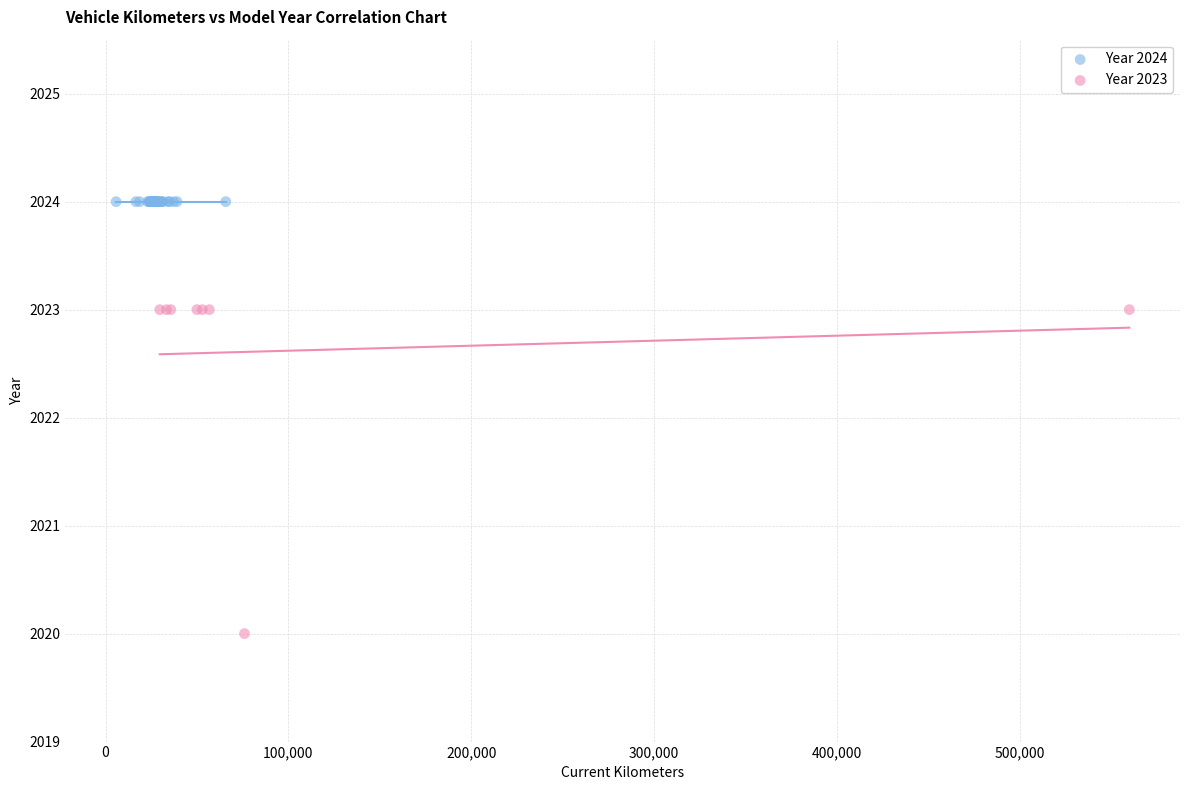

Which series reaches the minimum Y coordinate?

Year 2023